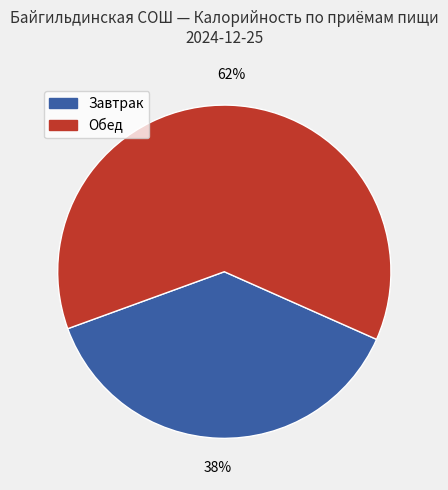

Does any single category account for the majority?

Yes